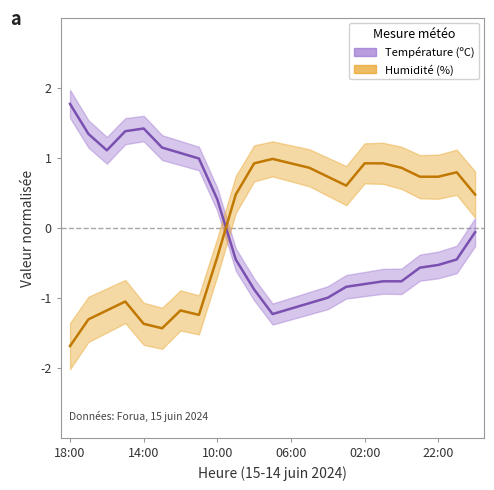

How many series are shown in this chart?

2